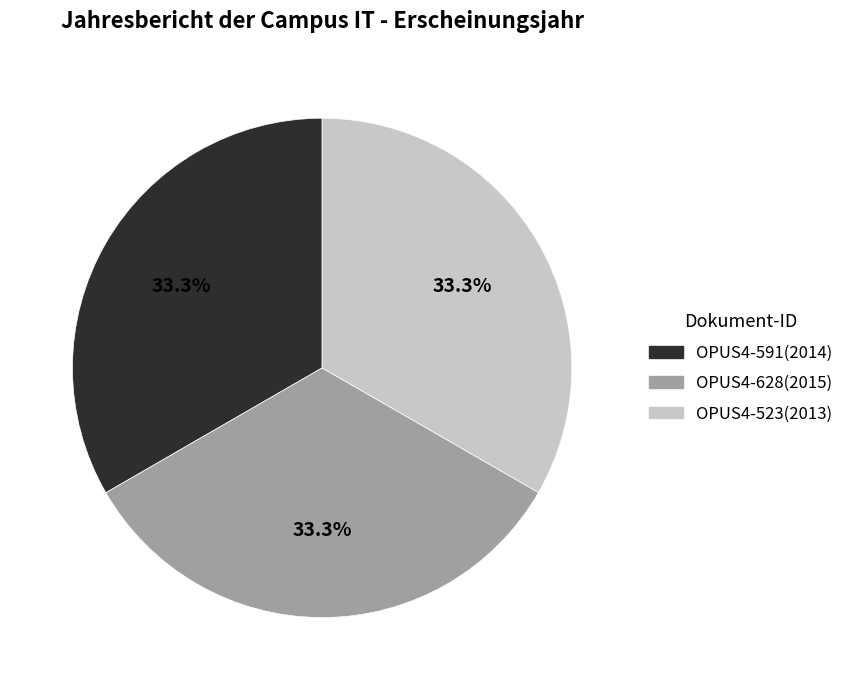

The OPUS4-591 slice represents 18% of the pie. True or false?

False